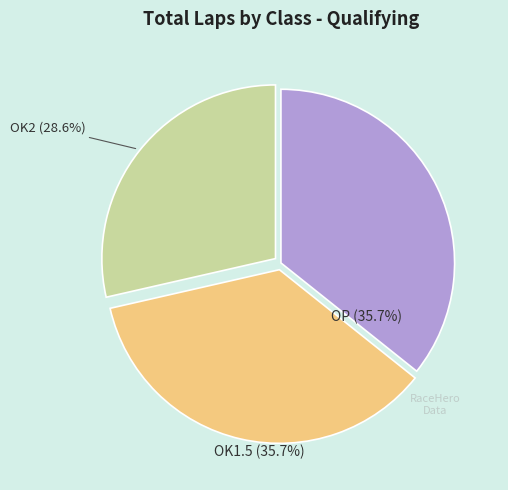

Is there any slice that represents more than half of the pie?

No